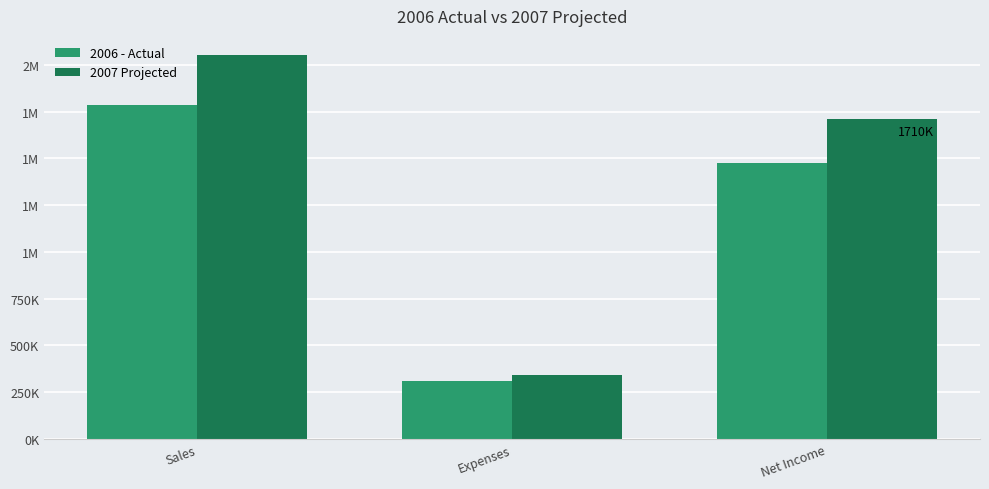

True or false: 2006 - Actual has a value of 1474070.0 at Net Income.

True